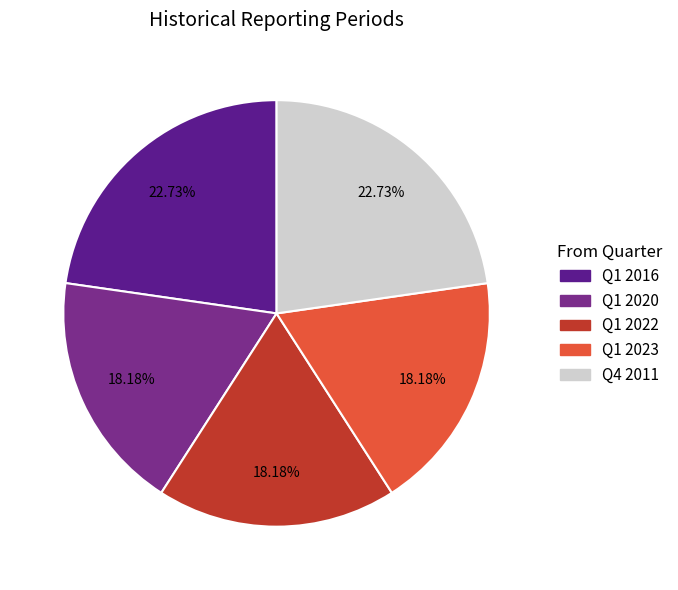

The Q1 2023 slice represents 10% of the pie. True or false?

False